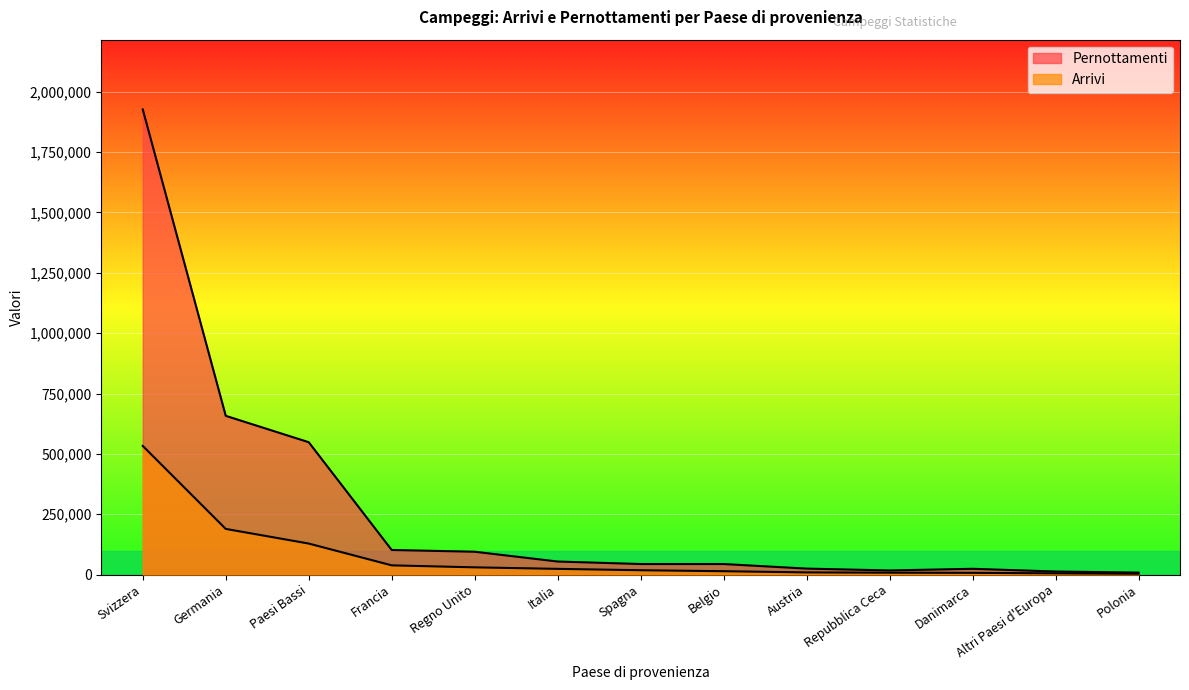

What is the greatest value displayed?

1926812